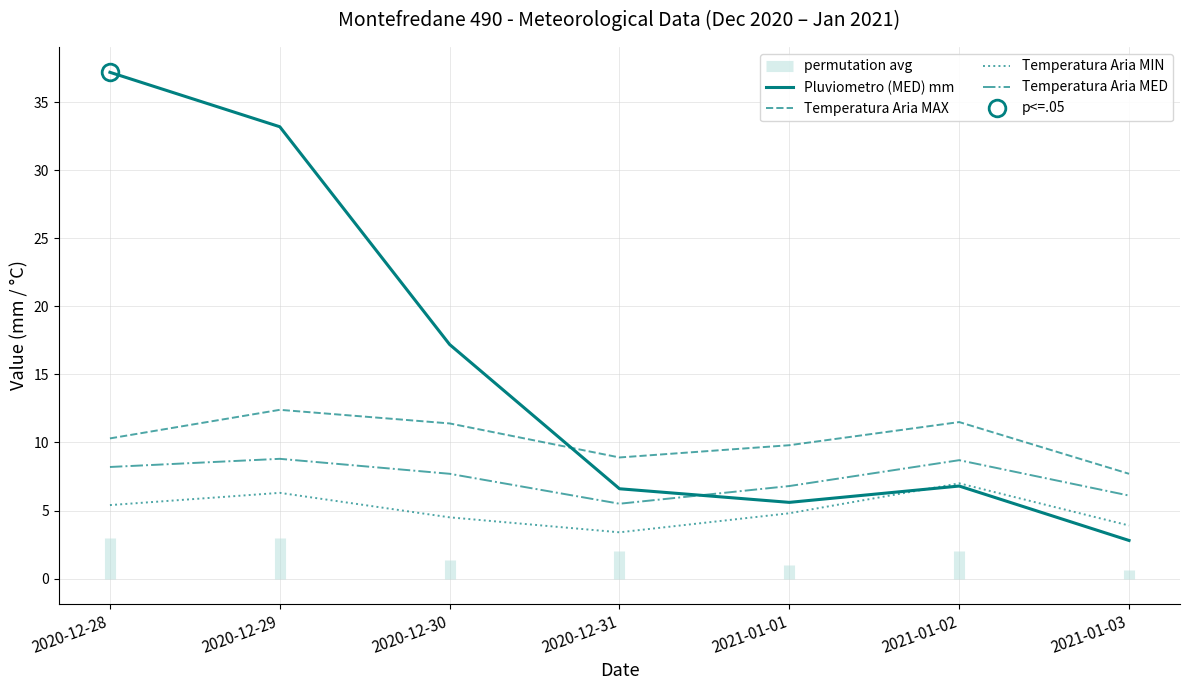

Which series has the largest total across all categories?

Pluviometro (MED) mm